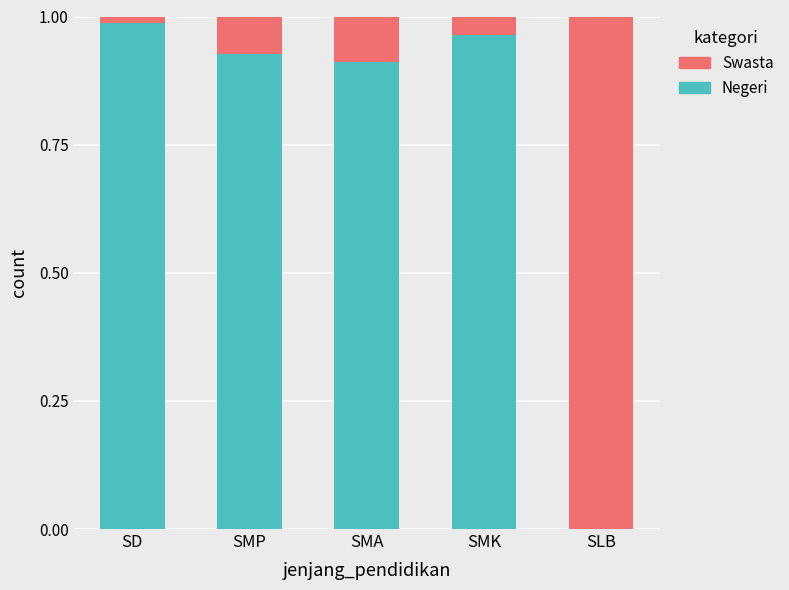

True or false: Negeri has a value of 1.5 at SMP.

False